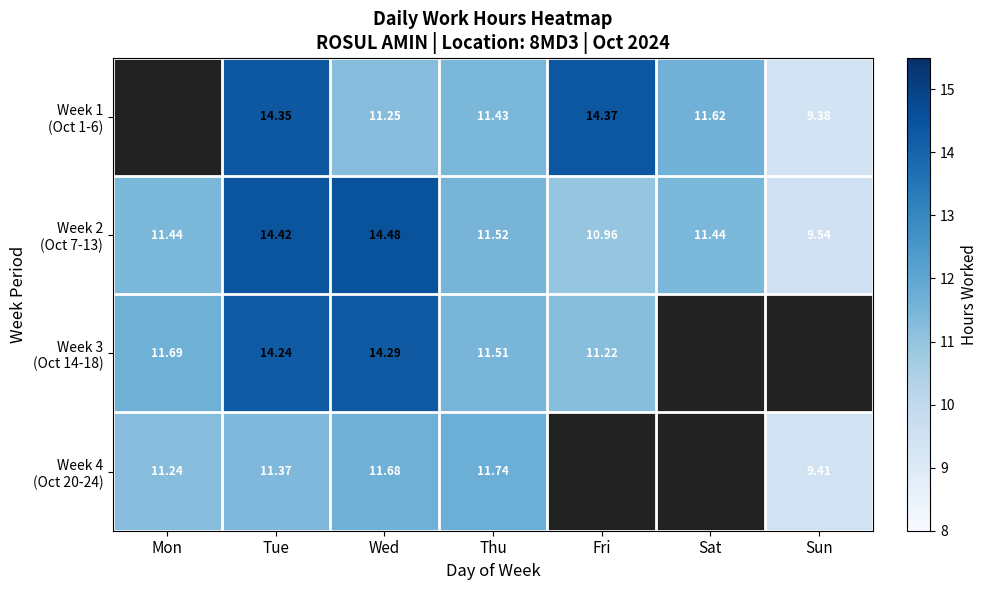

Which series has the widest spread of values?

Week 2 (Oct 7-13)